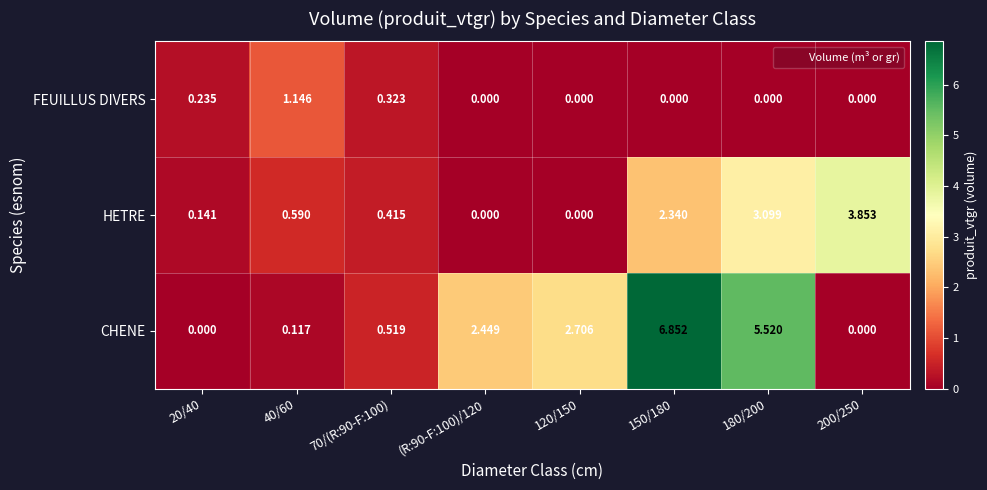

Which series has the largest total across all categories?

CHENE